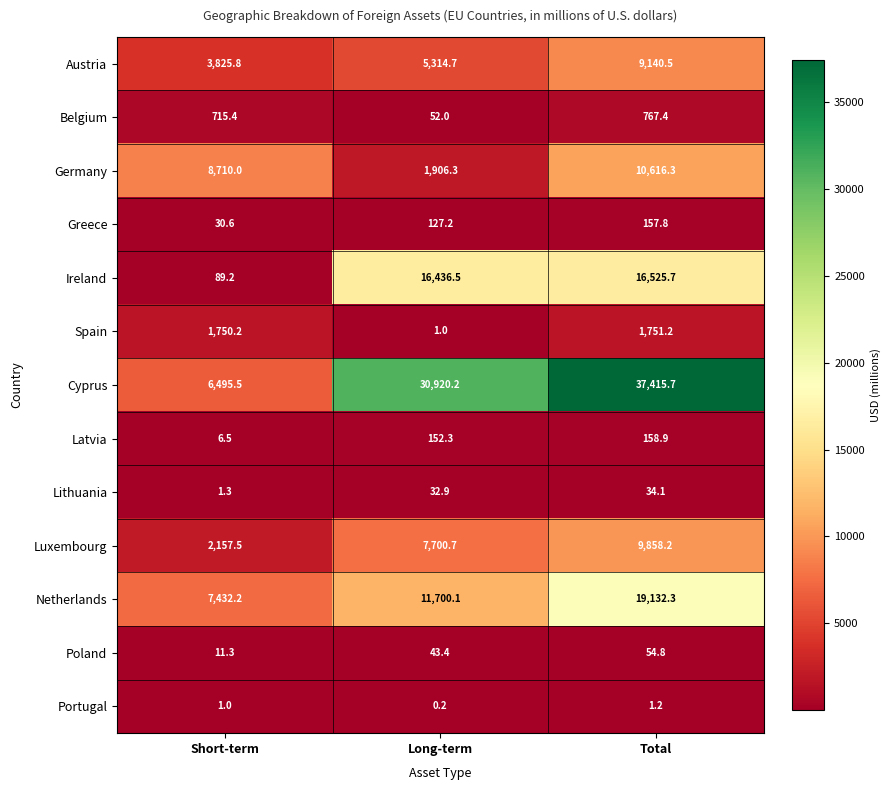

Which series has the largest range (max minus min)?

Cyprus